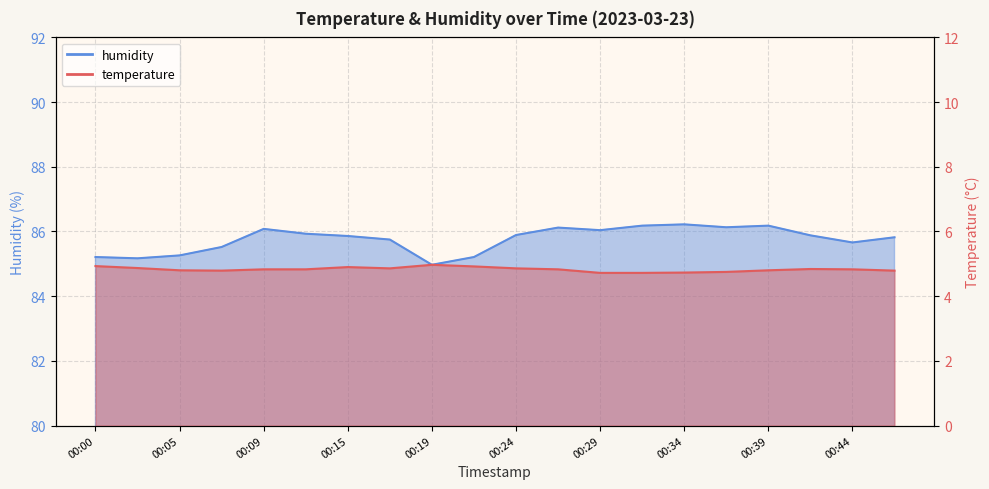

At which label is humidity closest to 85?

00:19